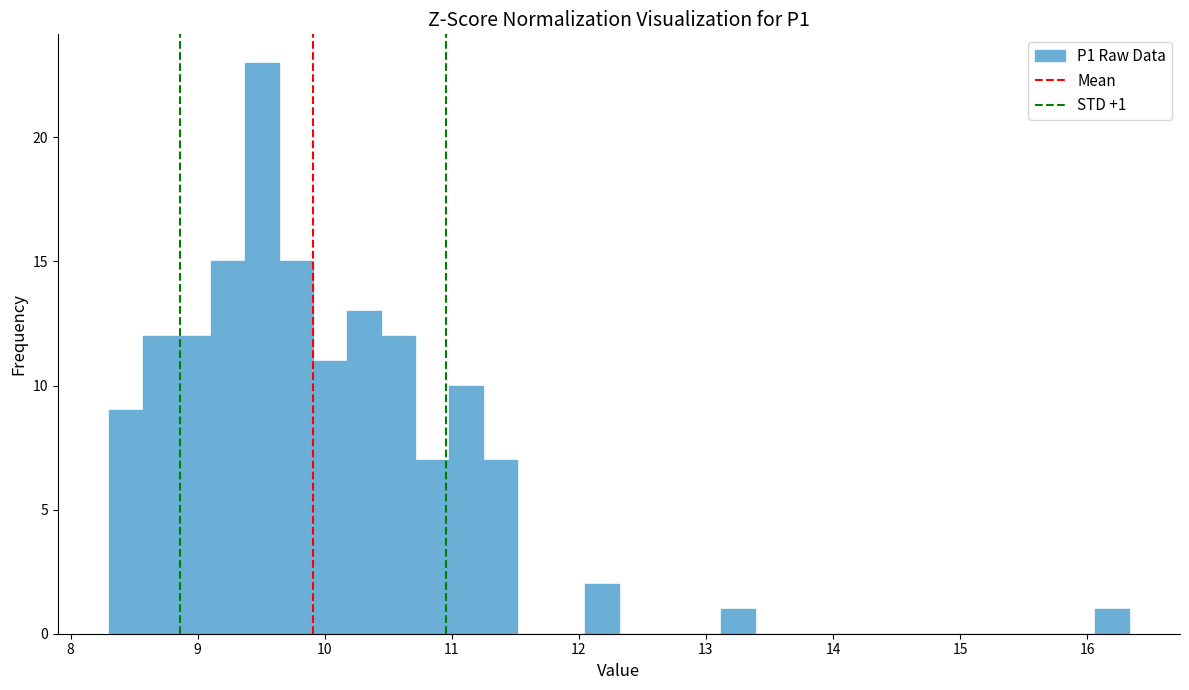

Read against the x-axis, roughly where is the centre of the tallest bar?

9.5